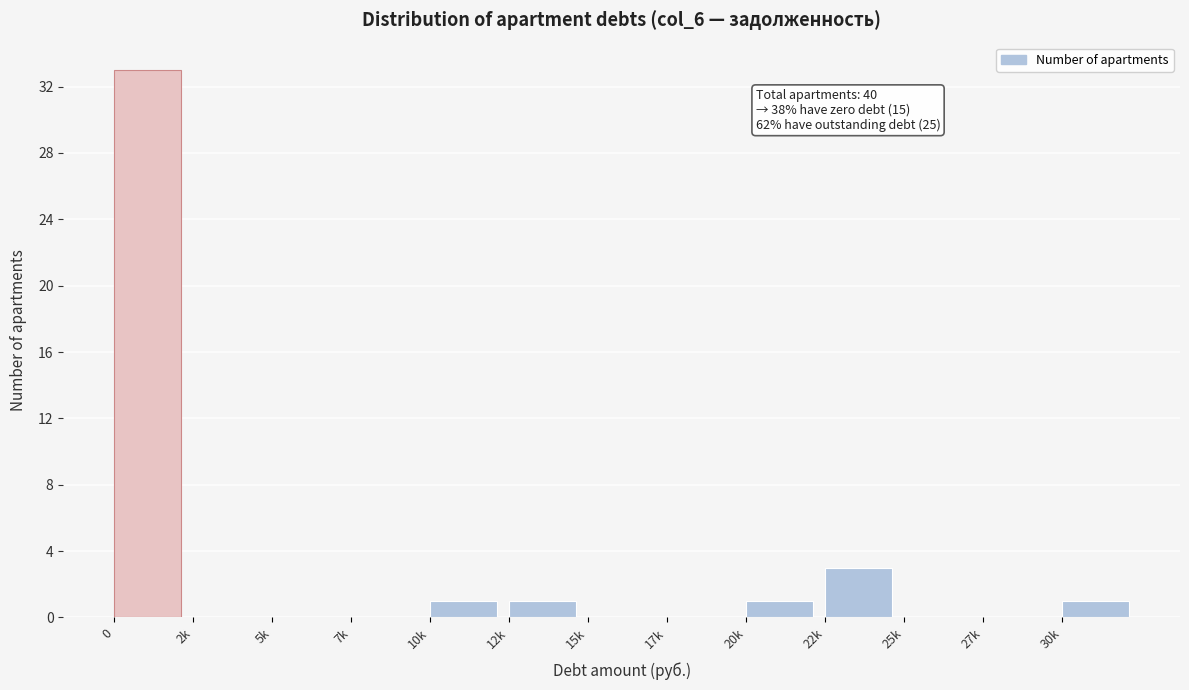

Reading left to right, what are all the values shown in this chart?

0=33	2k=0	5k=0	7k=0	10k=1	12k=1	15k=0	17k=0	20k=1	22k=3	25k=0	27k=0	30k=1